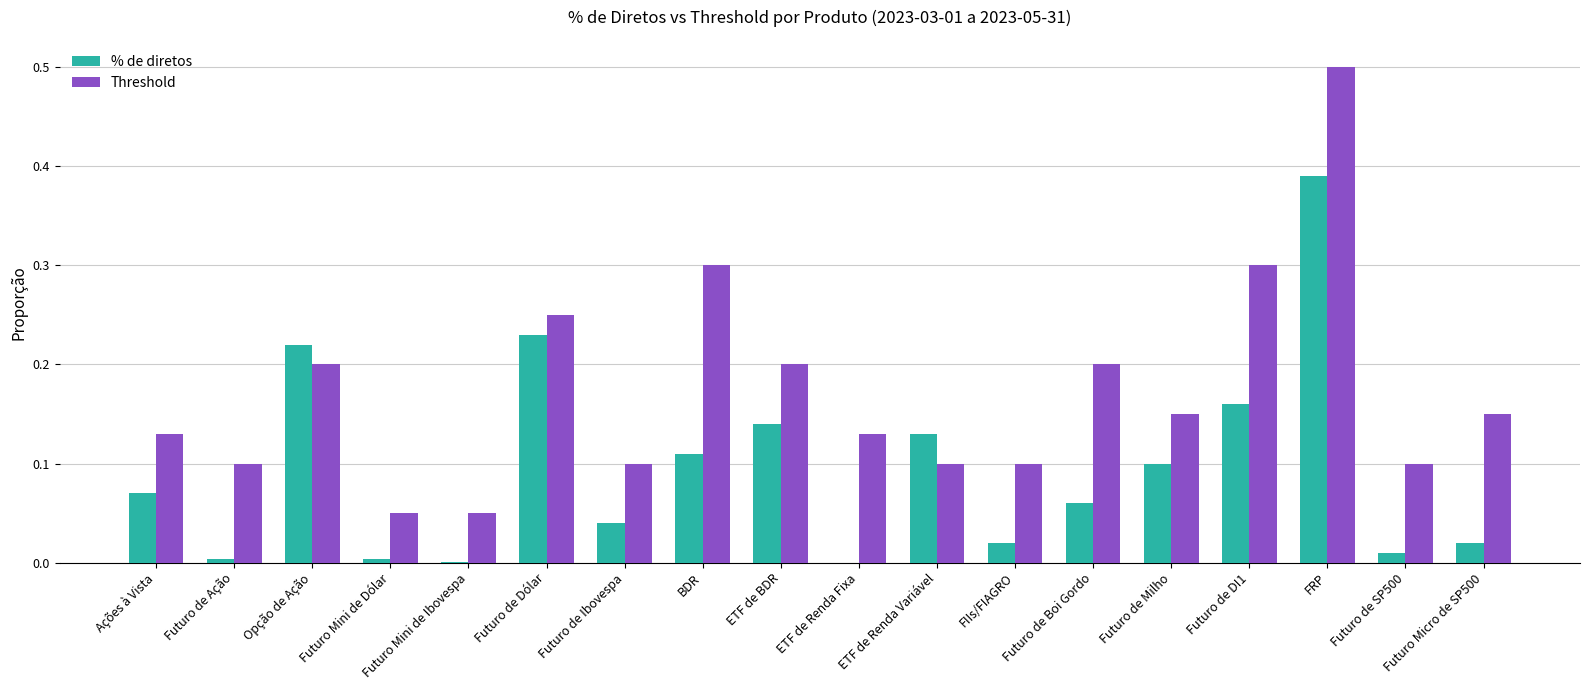

What is the sum of the Threshold values at Ações à Vista and ETF de BDR?

0.3